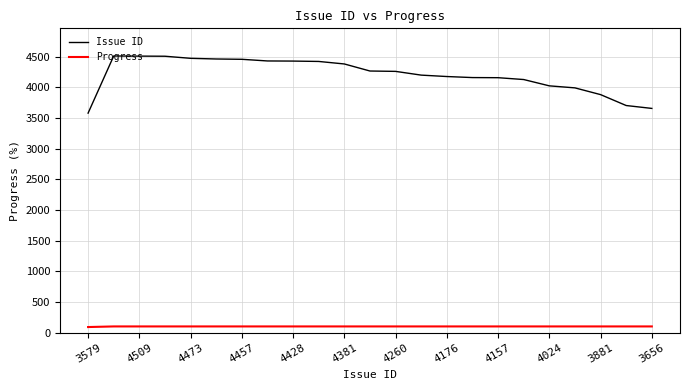

What is the maximum value for Progress?

100